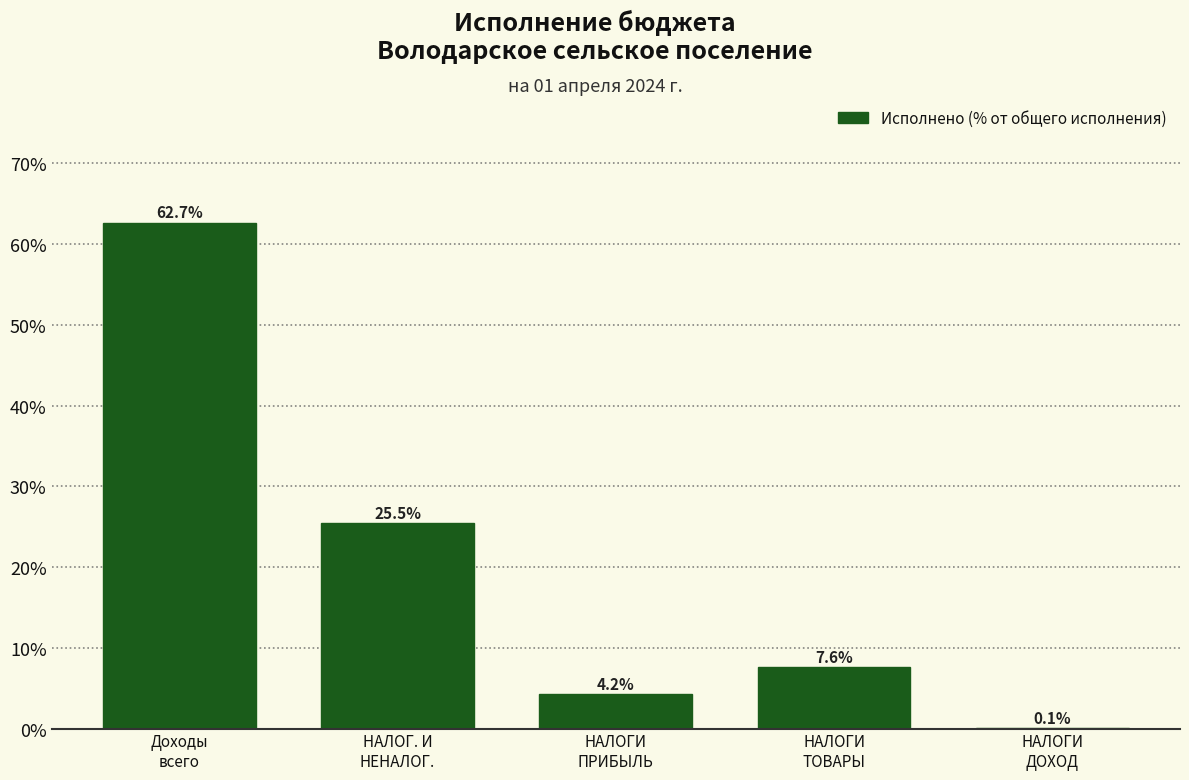

What is the greatest value displayed?

62.7